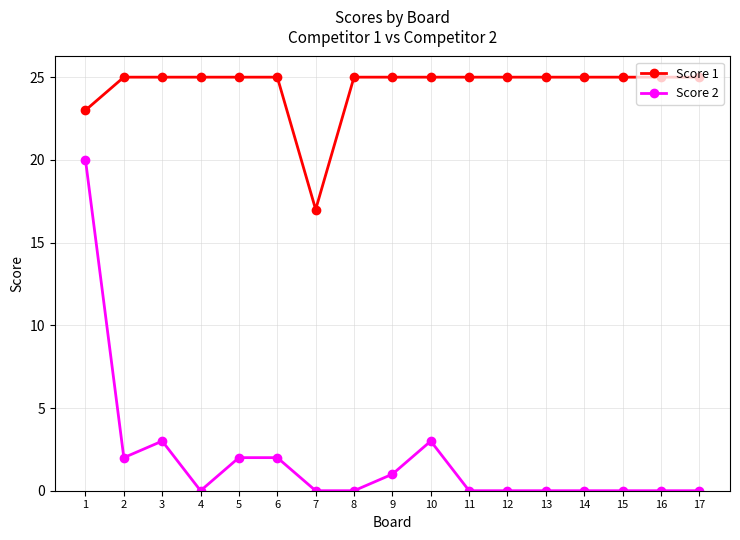

List the series in order of their overall mean, highest first.

Score 1, Score 2